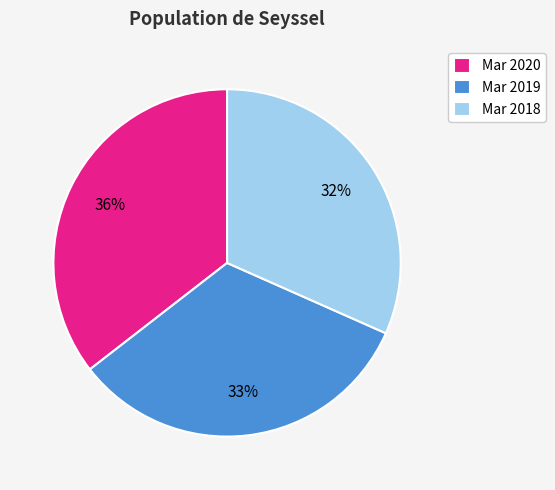

What is the largest slice in the pie chart?

Mar 2020